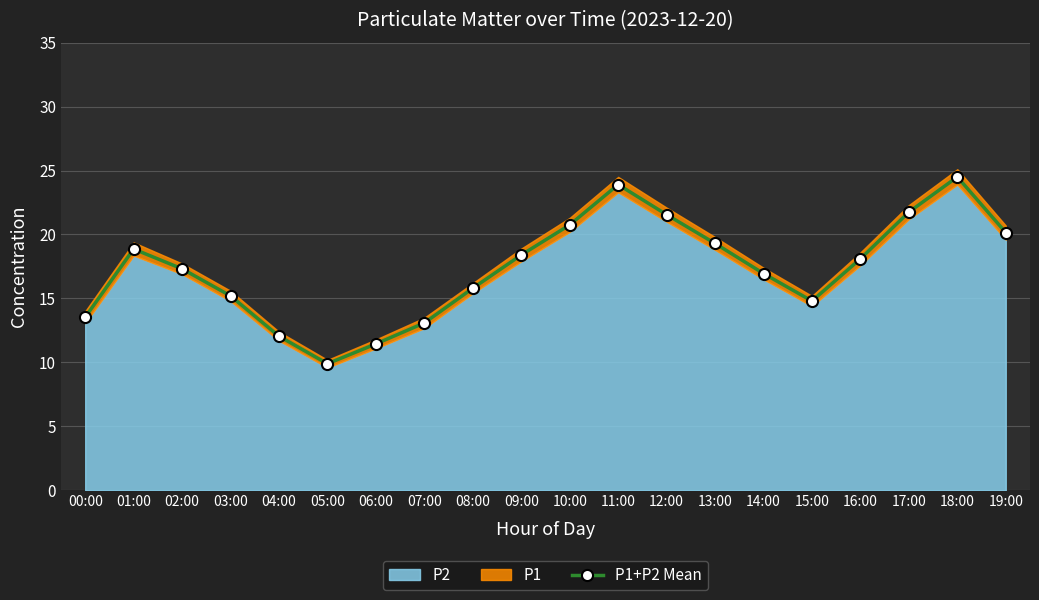

What is the change in value from 03:00 to 14:00?

+1.8